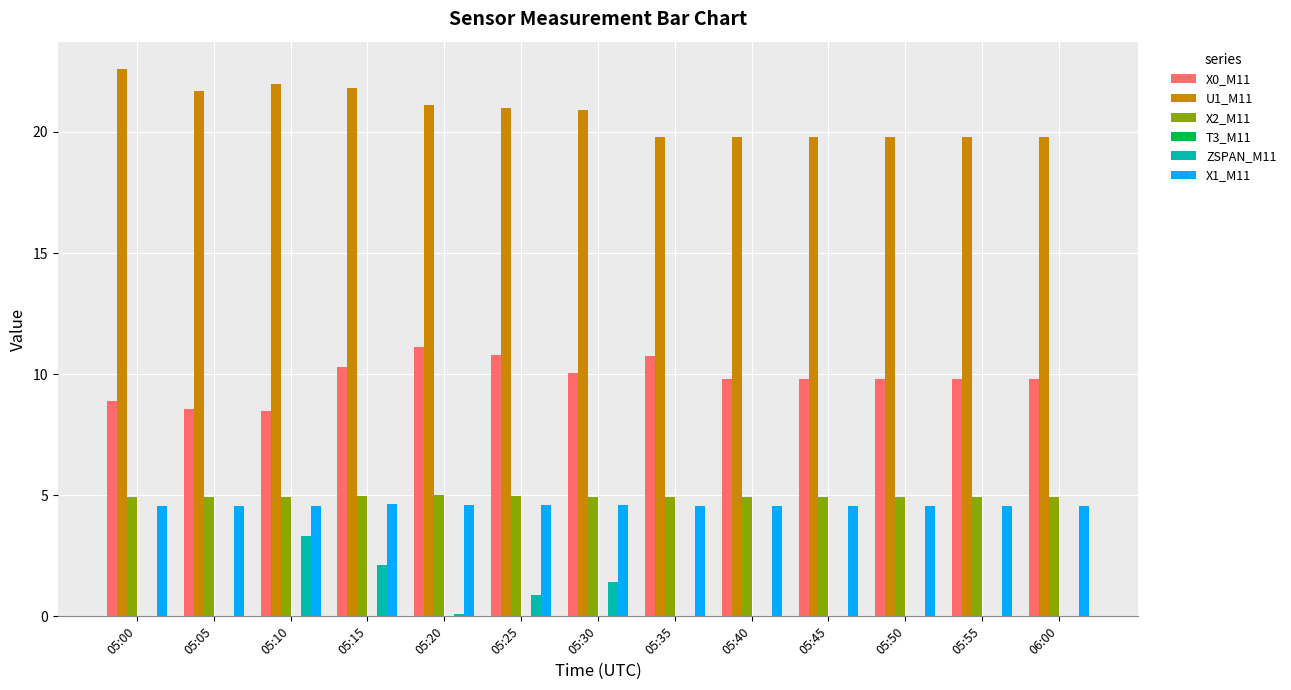

Which series has the largest total across all categories?

U1_M11